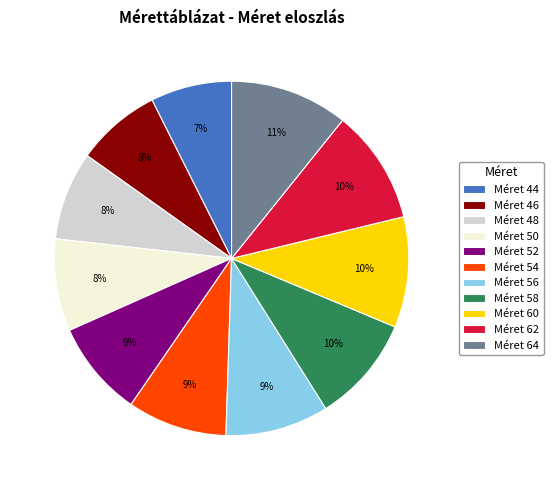

Is it true that Méret 64 is 1% of the pie?

False